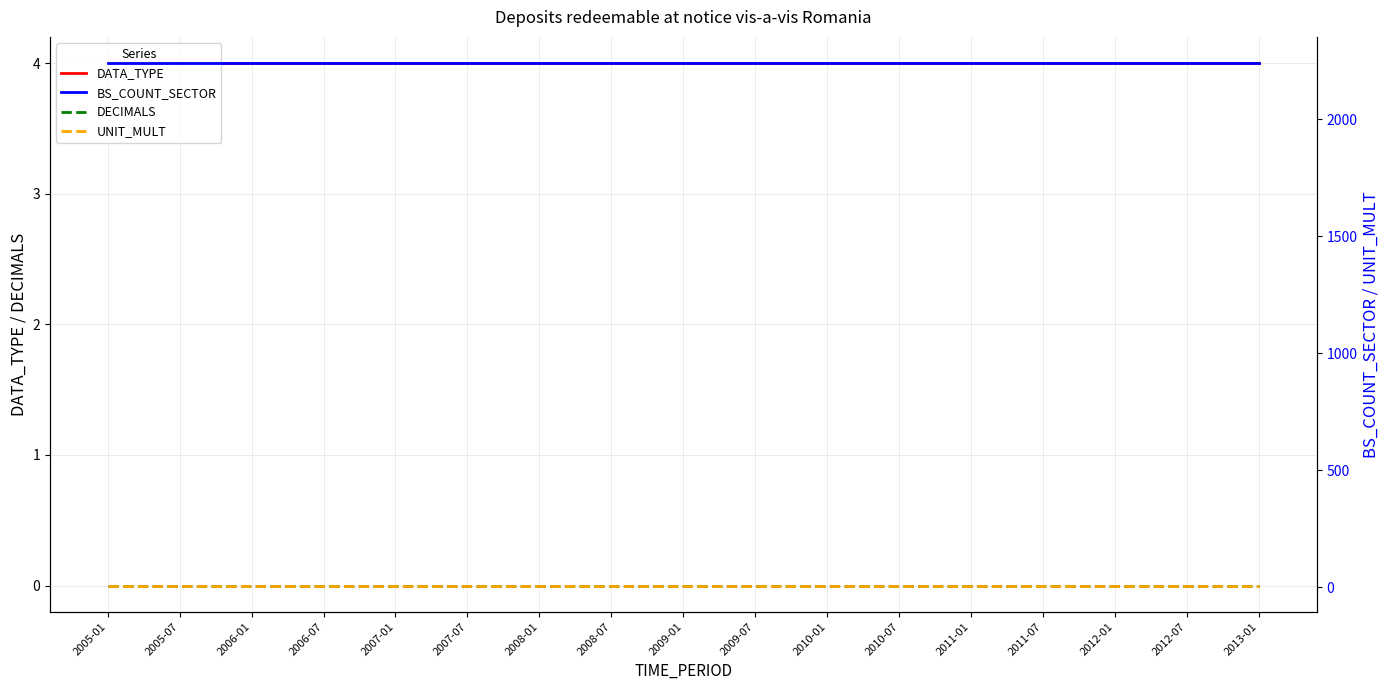

True or false: DATA_TYPE has more than 2 interior local peaks.

False